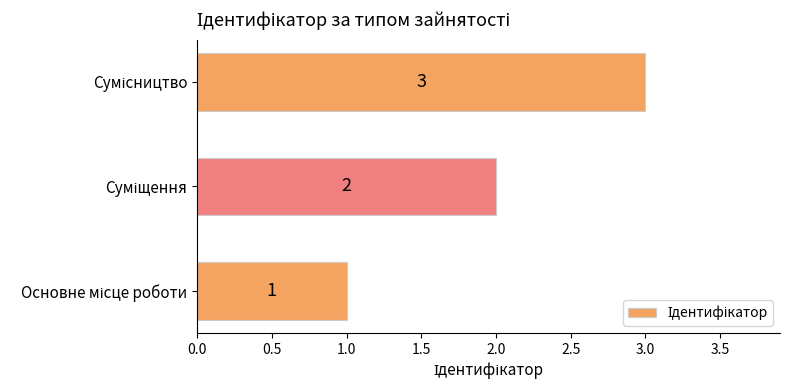

How many values are between 1 and 3?

3